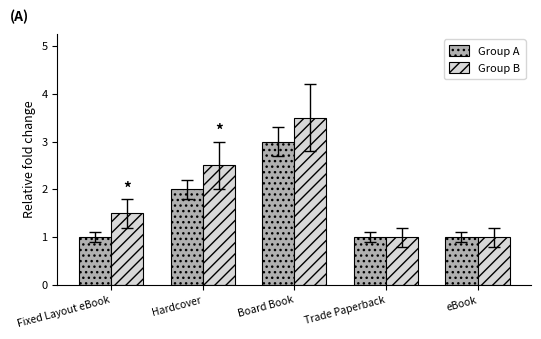

At which category is the sum across all series the highest?

Board Book